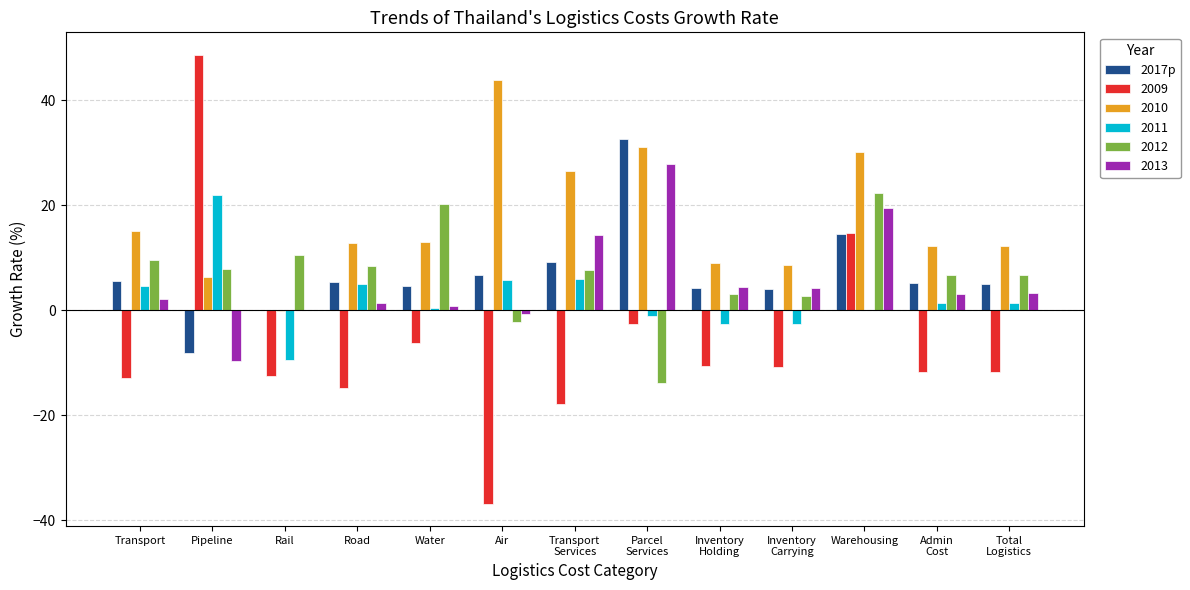

True or false: 2013 has a value of -18.3 at Rail.

False